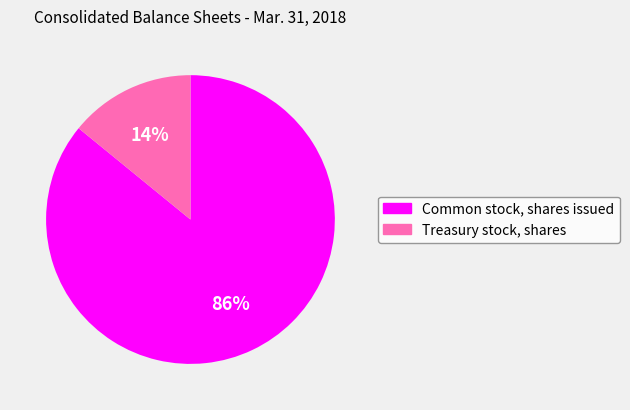

Count the number of slices in the pie.

2